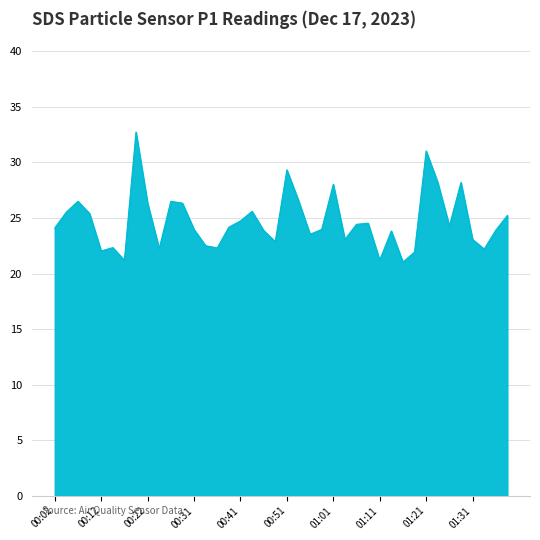

What is the greatest value displayed?

32.7